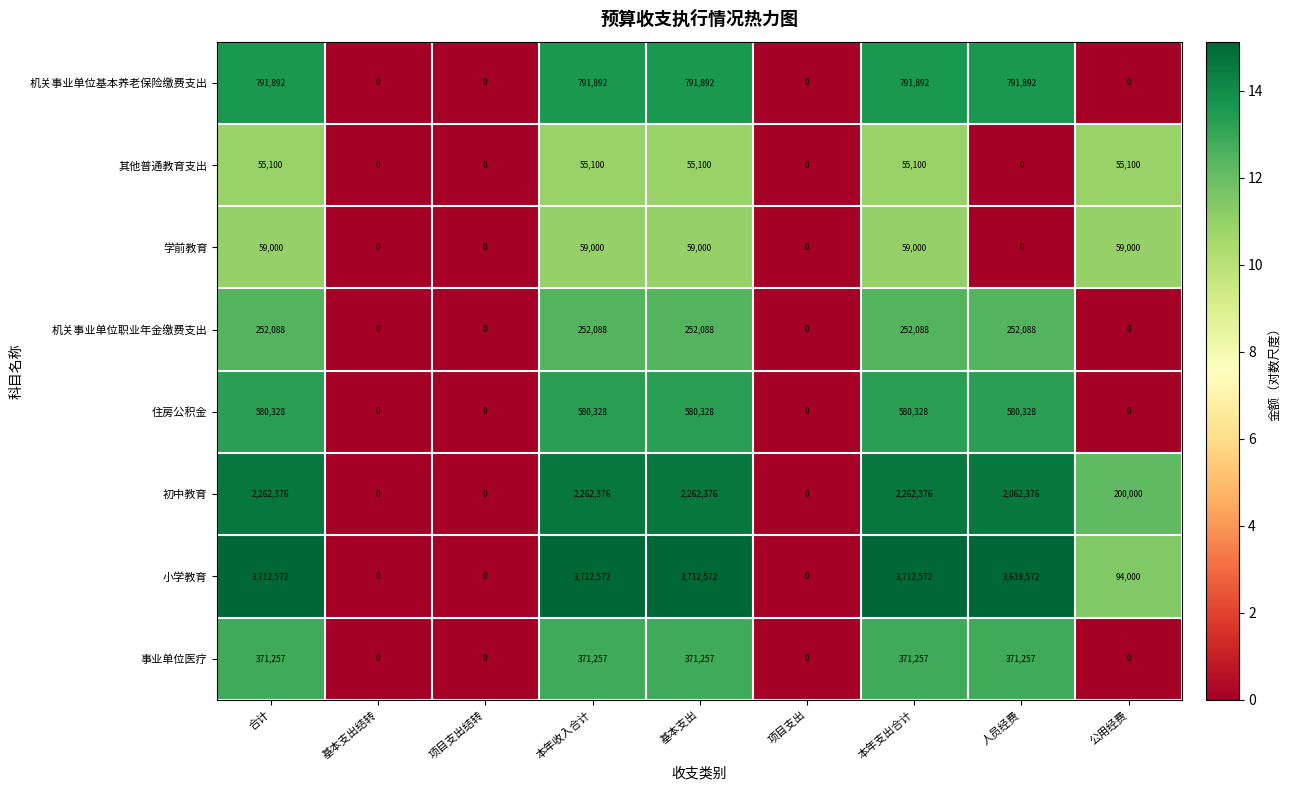

At which label does 初中教育 first exceed 2062376?

合计